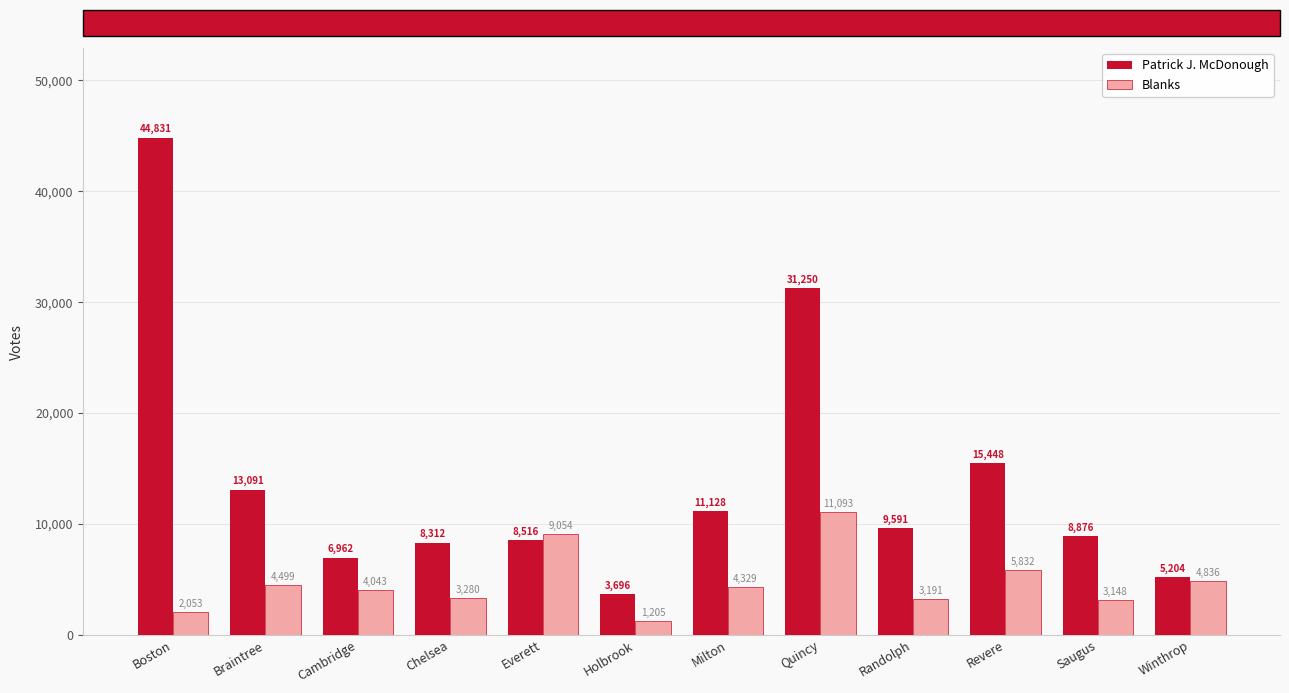

Rank the series at Braintree from lowest to highest value.

Blanks, Patrick J. McDonough